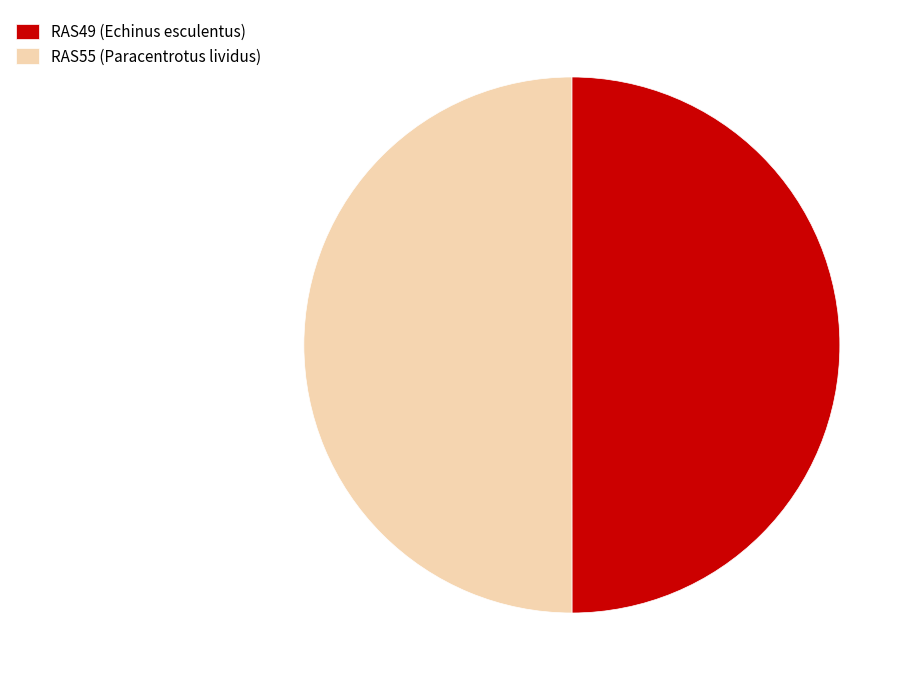

Combined, do RAS55 (Paracentrotus lividus) and RAS49 (Echinus esculentus) account for over 50%?

Yes